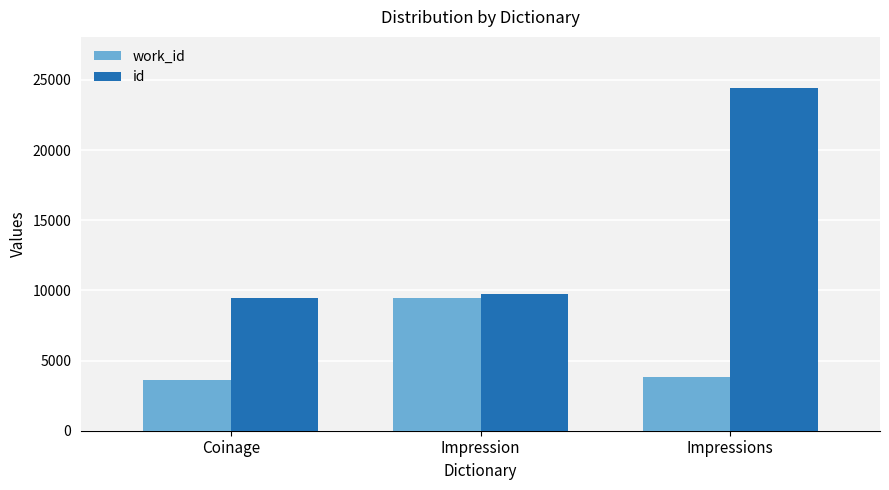

Reading left to right, list all the values displayed in this chart.

work_id: Coinage=3648	Impression=9471	Impressions=3853
id: Coinage=9471	Impression=9756	Impressions=24406